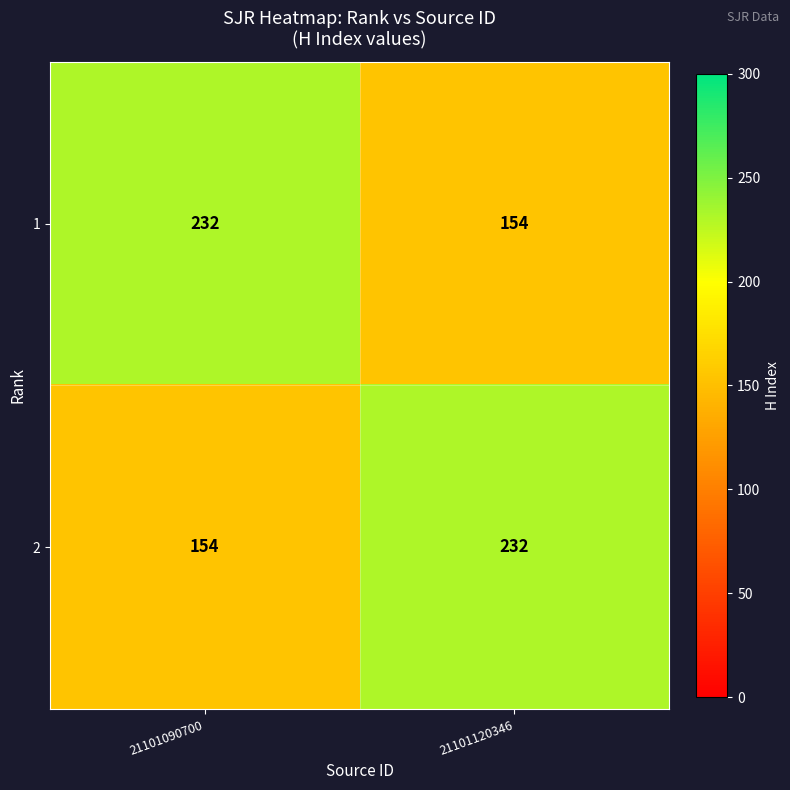

What is the smallest value displayed?

154